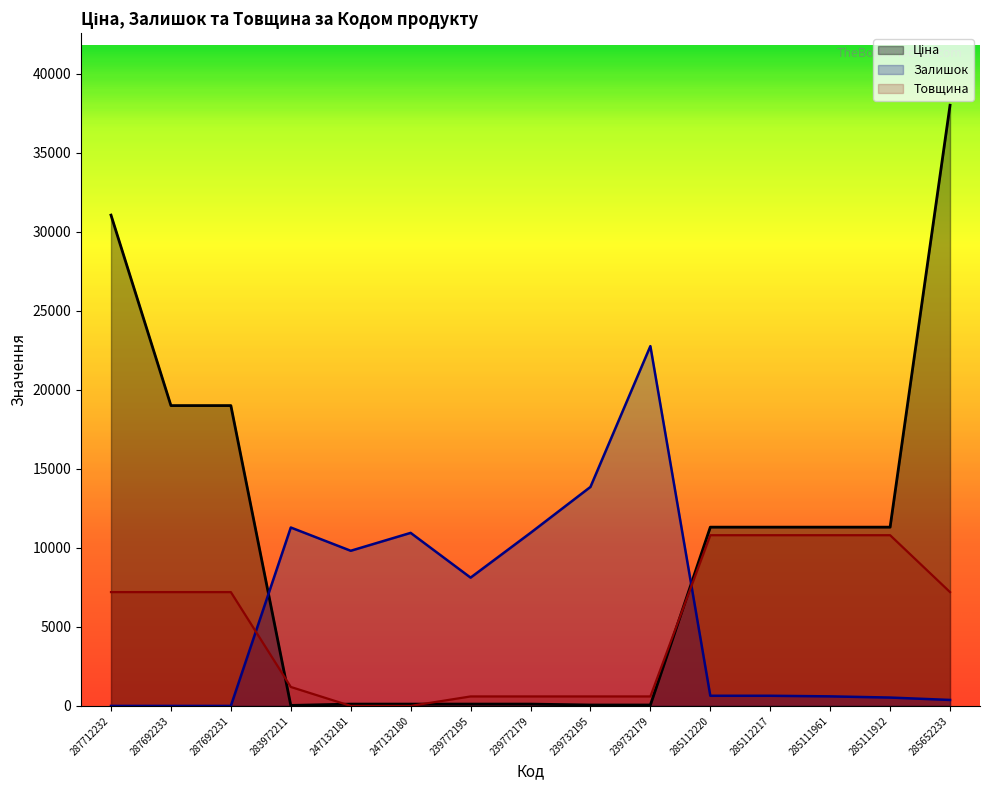

How many data points does each series have?

15